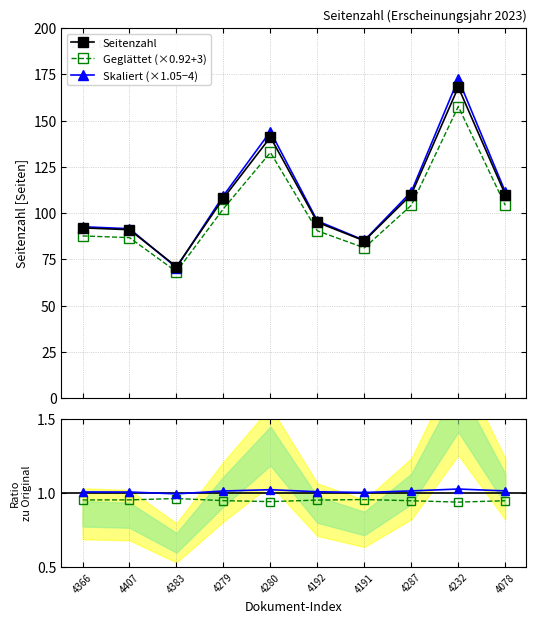

What is the average value of the Skaliert (×1.05−4) series?

108.5